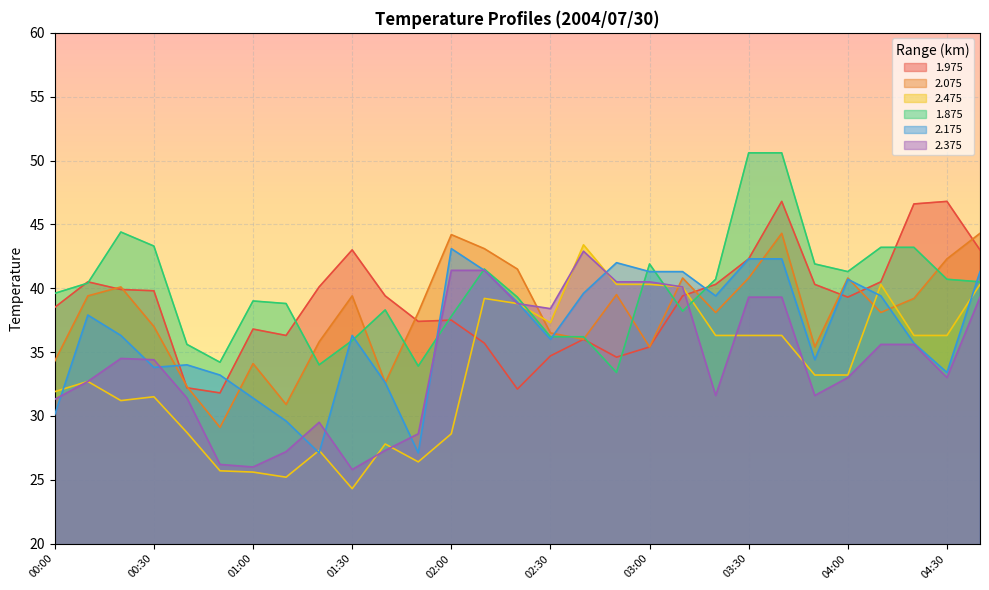

Rank the series by their maximum value, from lowest to highest.

2.375, 2.175, 2.475, 2.075, 1.975, 1.875